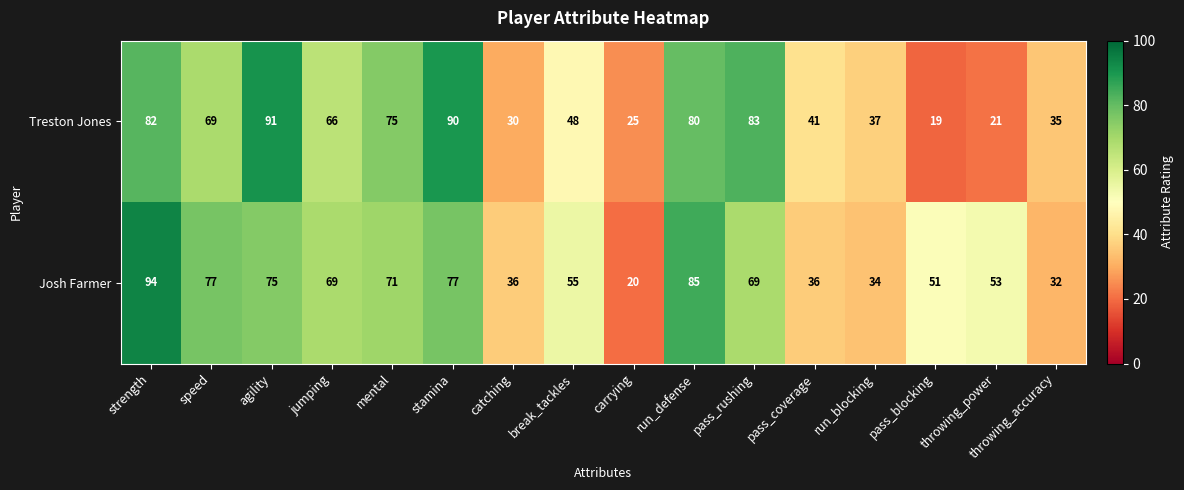

Rank the series at throwing_power from highest to lowest value.

Josh Farmer, Treston Jones